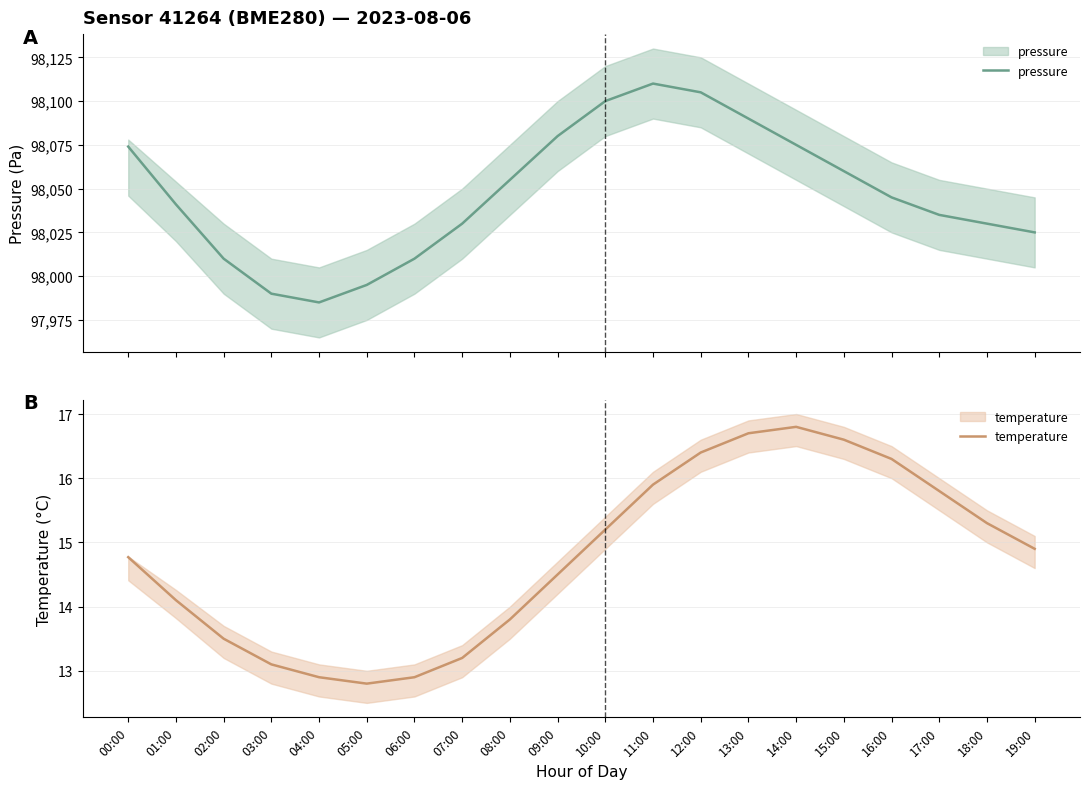

What is the spread (max minus min) of values at 17:00?

98019.2